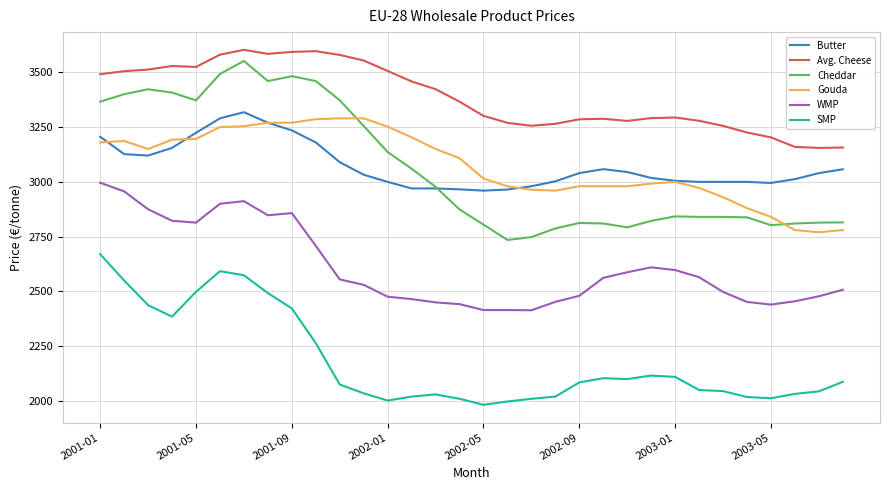

Which series has the largest range (max minus min)?

Cheddar